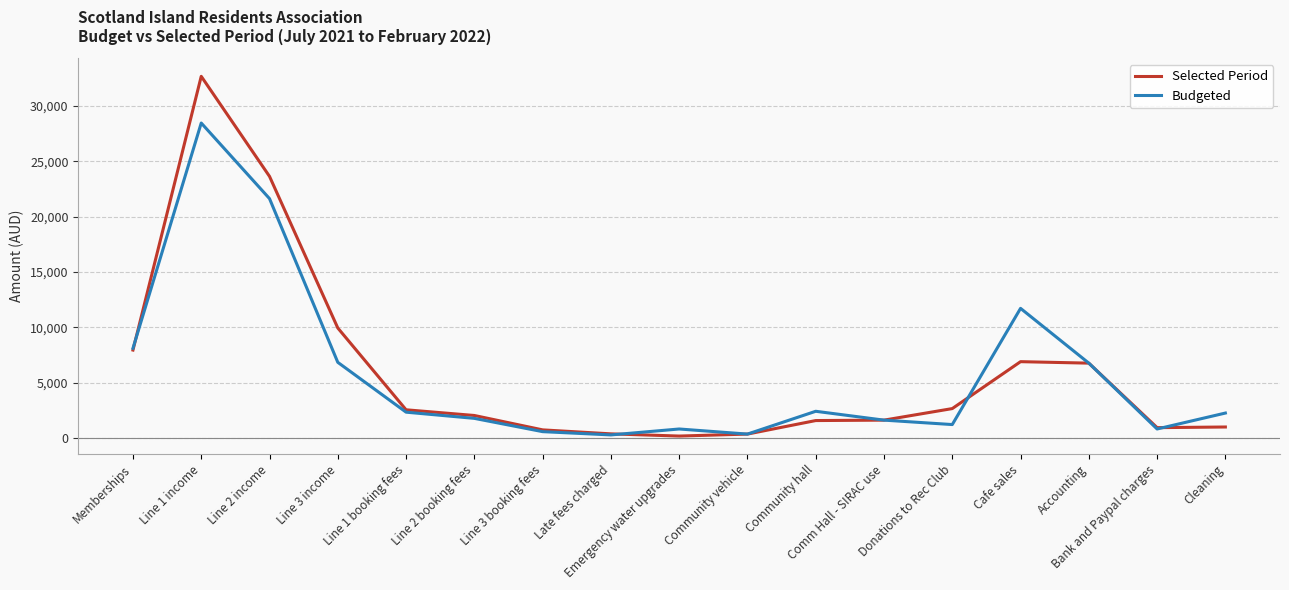

What position from the right is Late fees charged?

10